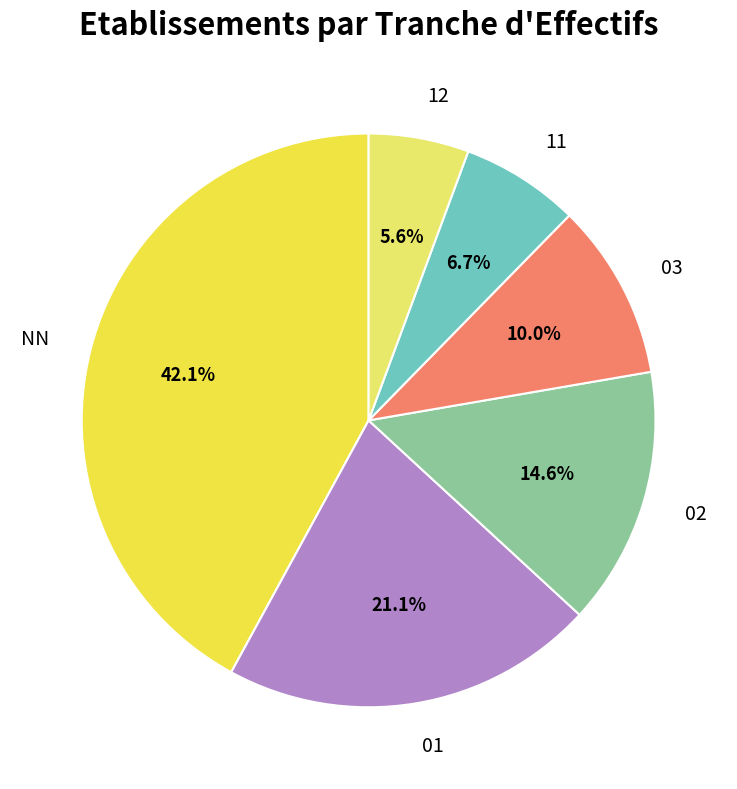

Does NN represent more than half of the total?

No